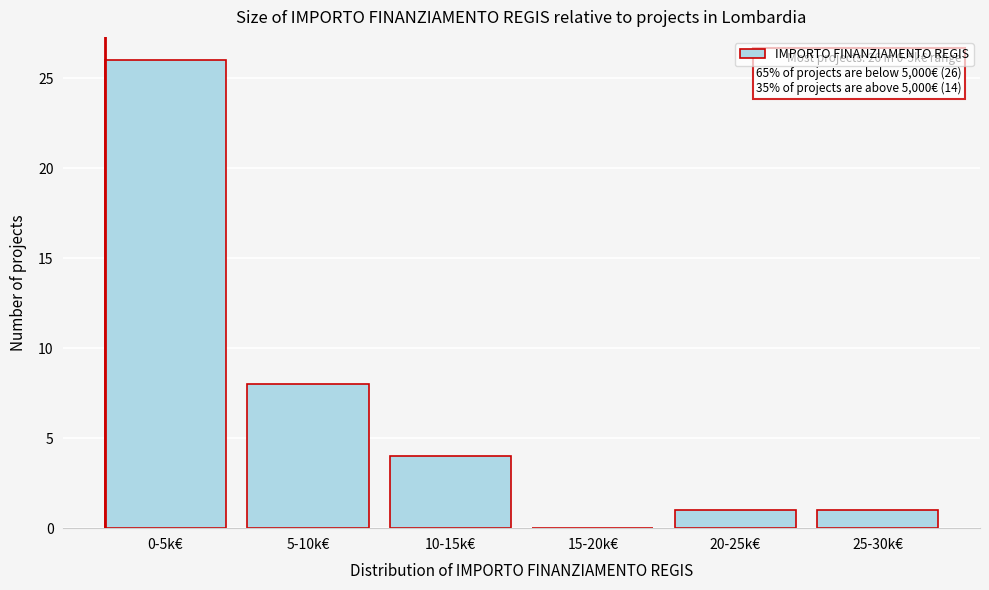

Reading left to right, transcribe all the data shown in this chart.

0-5k€=26	5-10k€=8	10-15k€=4	15-20k€=0	20-25k€=1	25-30k€=1